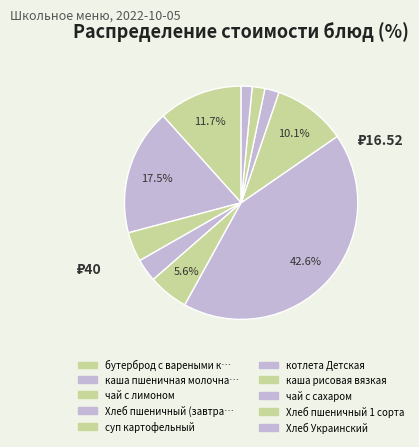

Does any single category account for the majority?

No